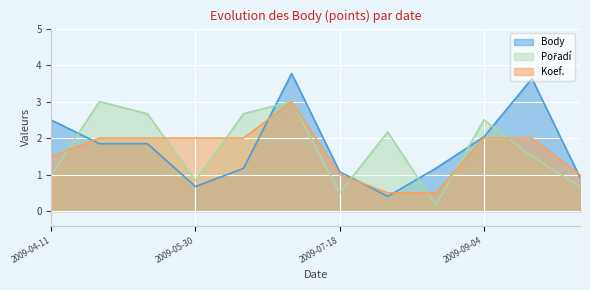

What is the spread (max minus min) of values at 2009-09-04?

0.5